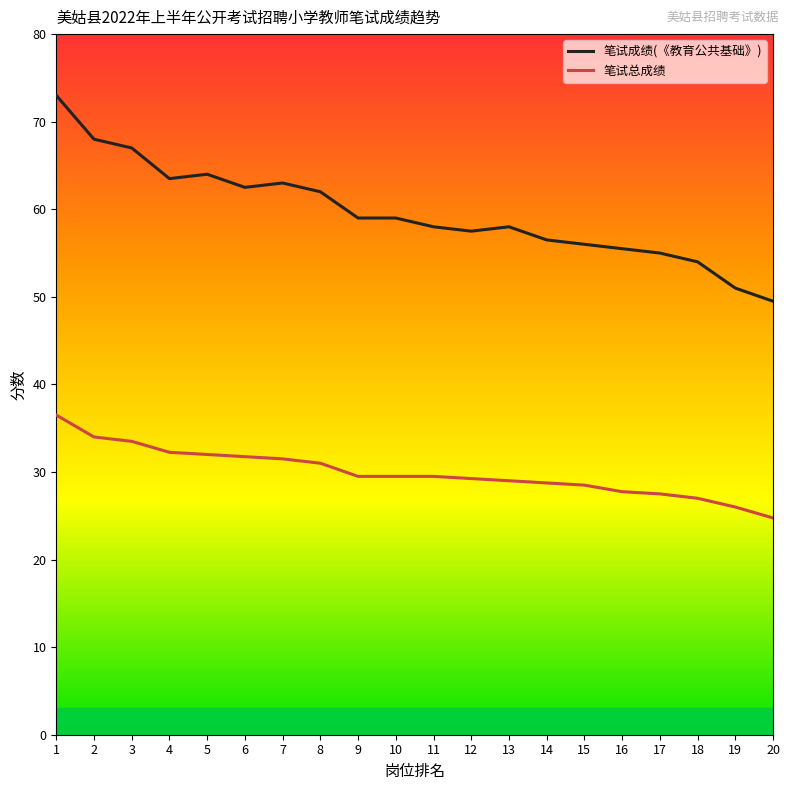

What value does the 笔试总成绩 series have at 18?

27.0